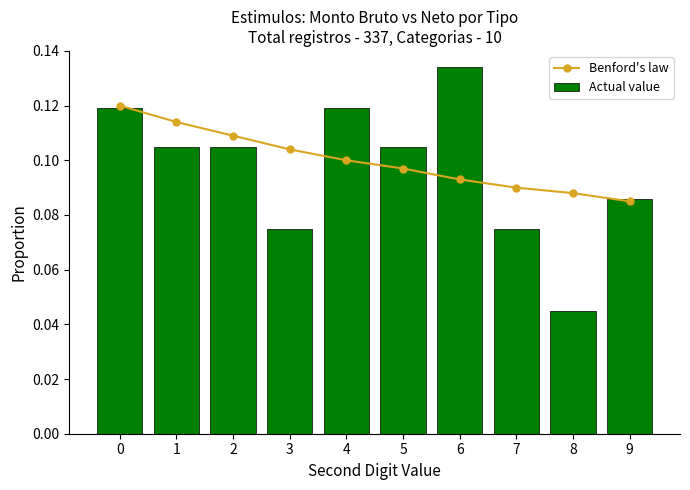

Rank the series by their maximum value, from highest to lowest.

Actual value, Benford's law